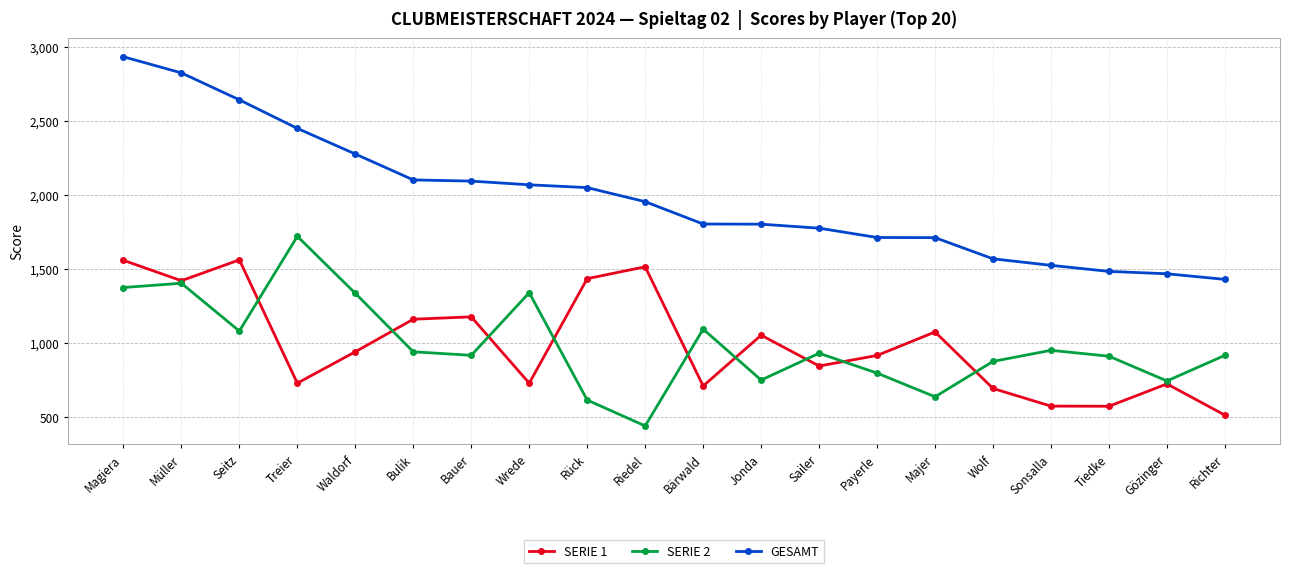

Read the GESAMT value at Riedel, to the nearest 100.

2000